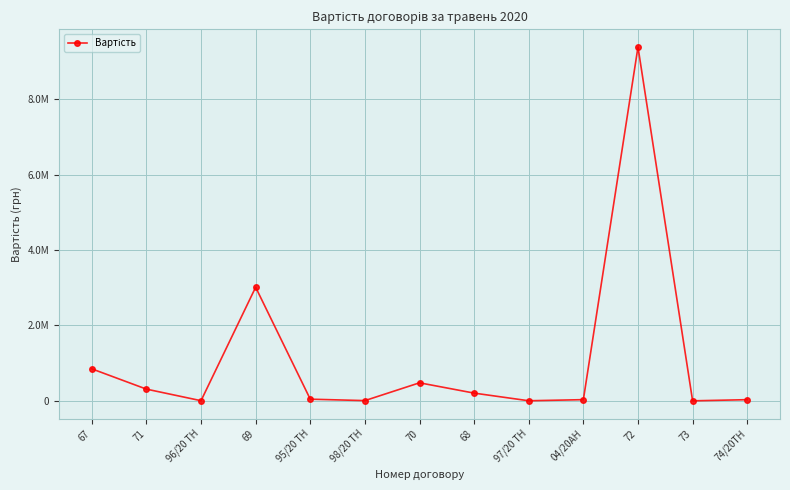

Is this an area chart (filled region under the line)?

No